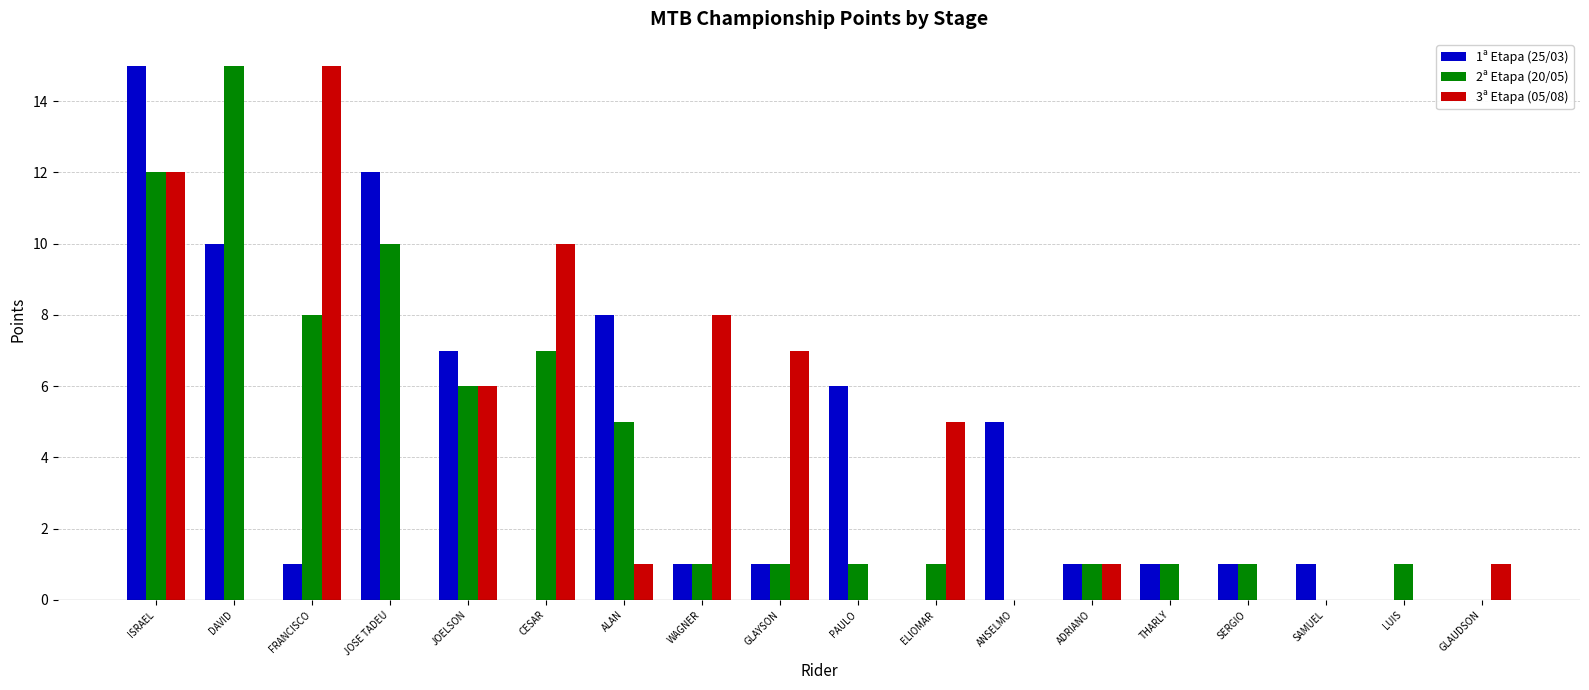

Reading left to right, transcribe all the data shown in this chart.

1ª Etapa (25/03): ISRAEL=15	DAVID=10	FRANCISCO=1	JOSE TADEU=12	JOELSON=7	CESAR=0	ALAN=8	WAGNER=1	GLAYSON=1	PAULO=6	ELIOMAR=0	ANSELMO=5	ADRIANO=1	THARLY=1	SERGIO=1	SAMUEL=1	LUIS=0	GLAUDSON=0
2ª Etapa (20/05): ISRAEL=12	DAVID=15	FRANCISCO=8	JOSE TADEU=10	JOELSON=6	CESAR=7	ALAN=5	WAGNER=1	GLAYSON=1	PAULO=1	ELIOMAR=1	ANSELMO=0	ADRIANO=1	THARLY=1	SERGIO=1	SAMUEL=0	LUIS=1	GLAUDSON=0
3ª Etapa (05/08): ISRAEL=12	DAVID=0	FRANCISCO=15	JOSE TADEU=0	JOELSON=6	CESAR=10	ALAN=1	WAGNER=8	GLAYSON=7	PAULO=0	ELIOMAR=5	ANSELMO=0	ADRIANO=1	THARLY=0	SERGIO=0	SAMUEL=0	LUIS=0	GLAUDSON=1